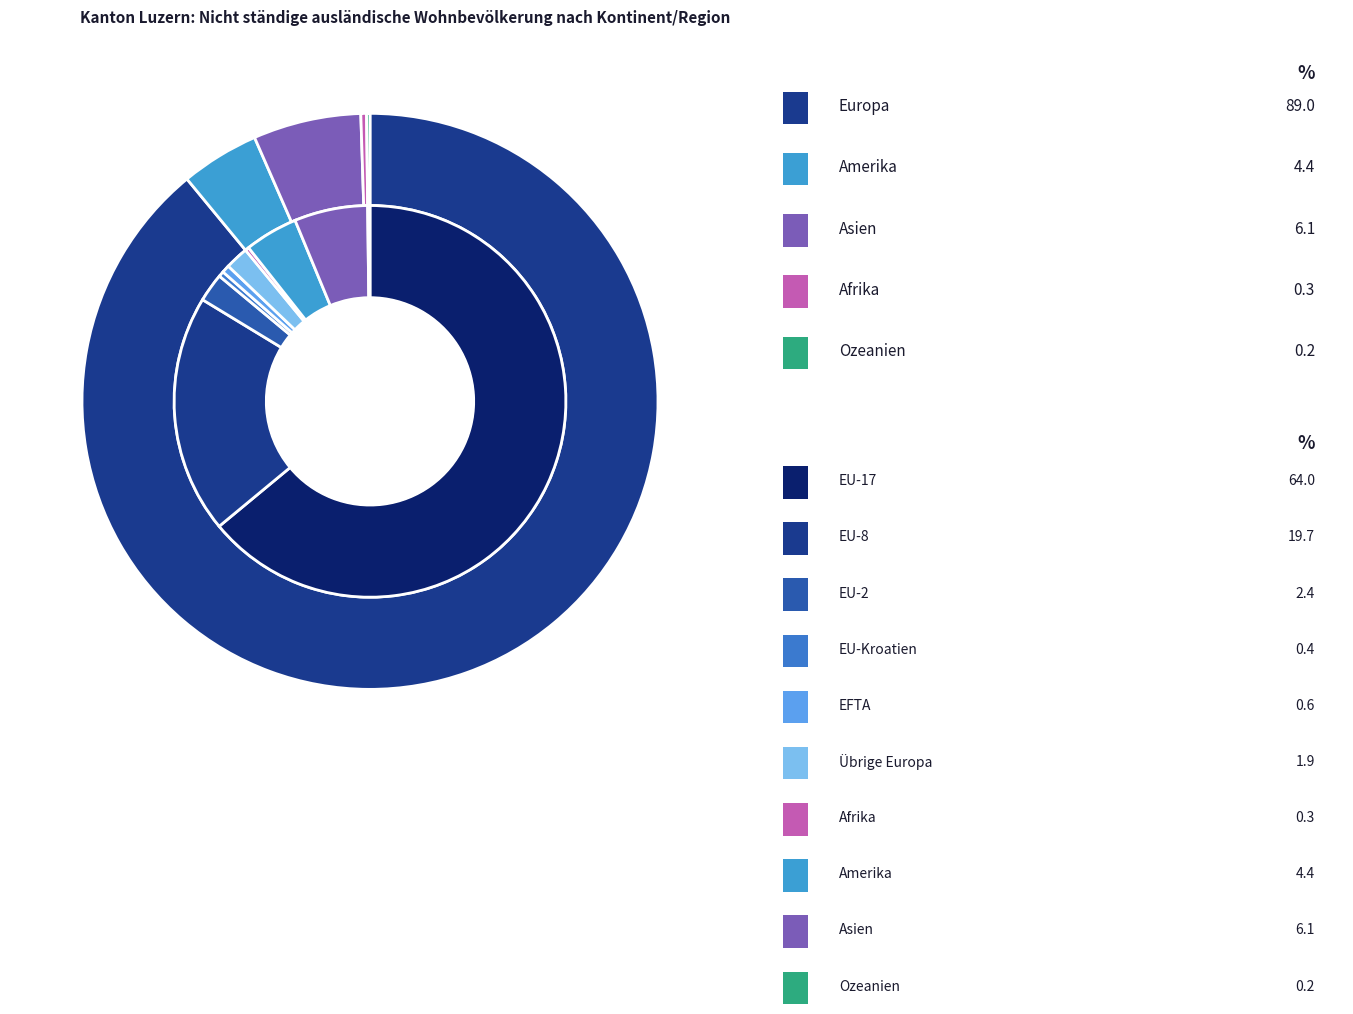

Between Europa and Ozeanien, which is larger?

Europa